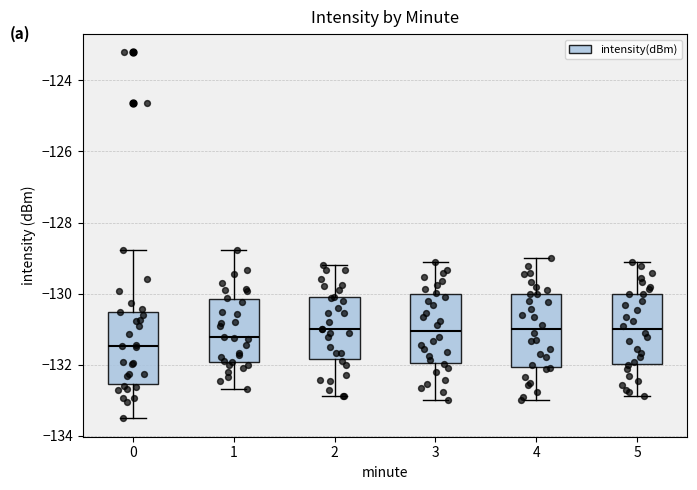

Reading left to right, transcribe this box plot: for each box, give where its median line is, the range the box spans, and where its two whiskers end, as read against the y-axis. The values are not printed on the chart, so give them approximately, as read against the axis.

0: median -131.4, box -132.6 to -130.6, whiskers -133.6 to -128.8
1: median -131.2, box -132.0 to -130.2, whiskers -132.6 to -128.8
2: median -131.0, box -131.8 to -130.2, whiskers -132.8 to -129.2
3: median -131.0, box -132.0 to -130.0, whiskers -133.0 to -129.0
4: median -131.0, box -132.0 to -130.0, whiskers -133.0 to -129.0
5: median -131.0, box -132.0 to -130.0, whiskers -132.8 to -129.2